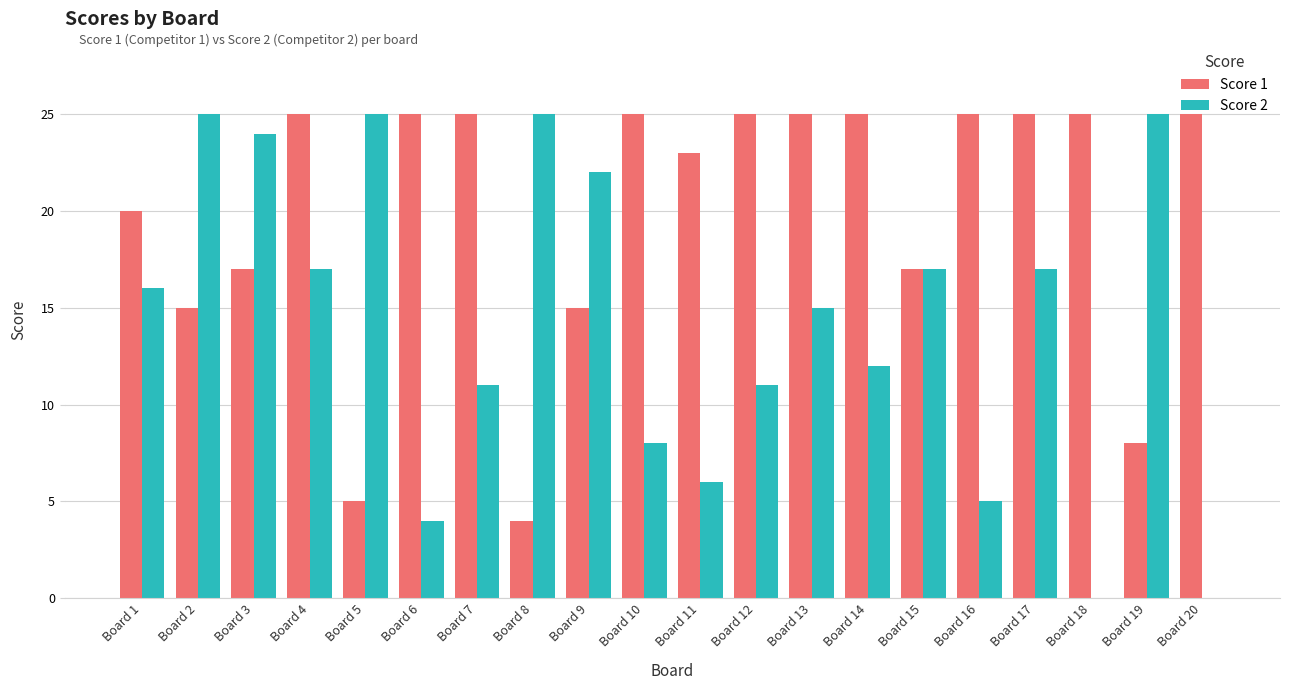

What is the spread (max minus min) of values at Board 13?

10